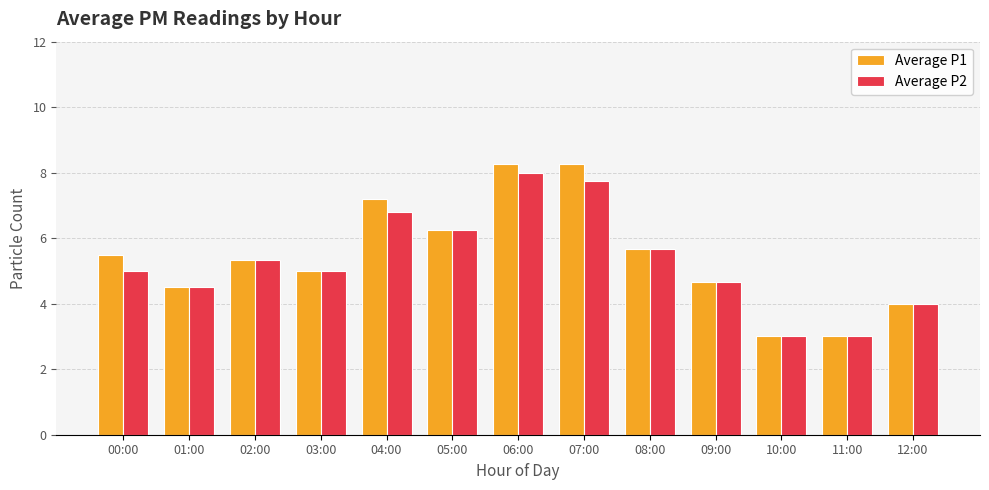

What is the label of the 10th bar from the left?

09:00